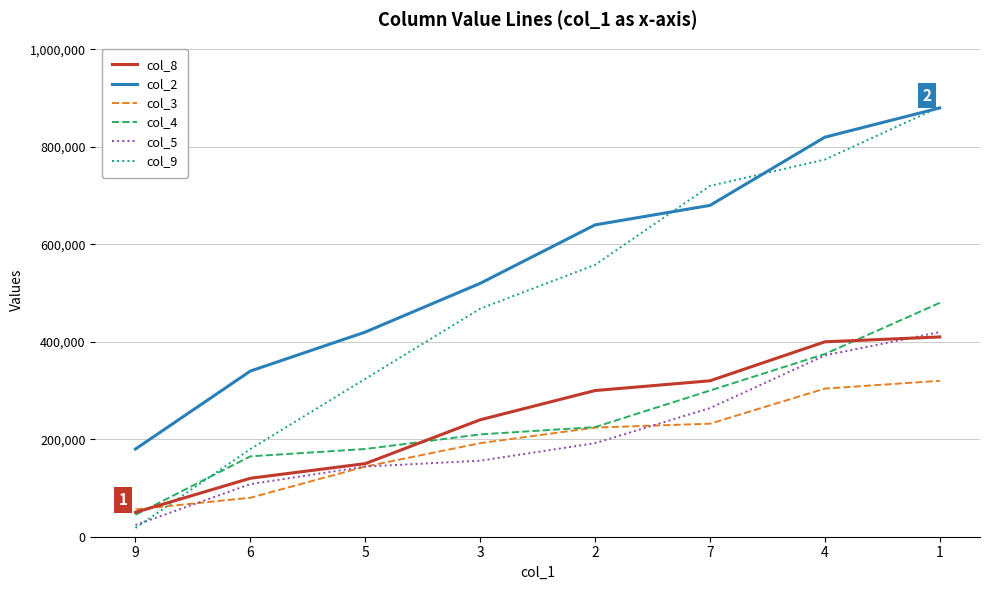

What is the total value across all series at 1?

3392000